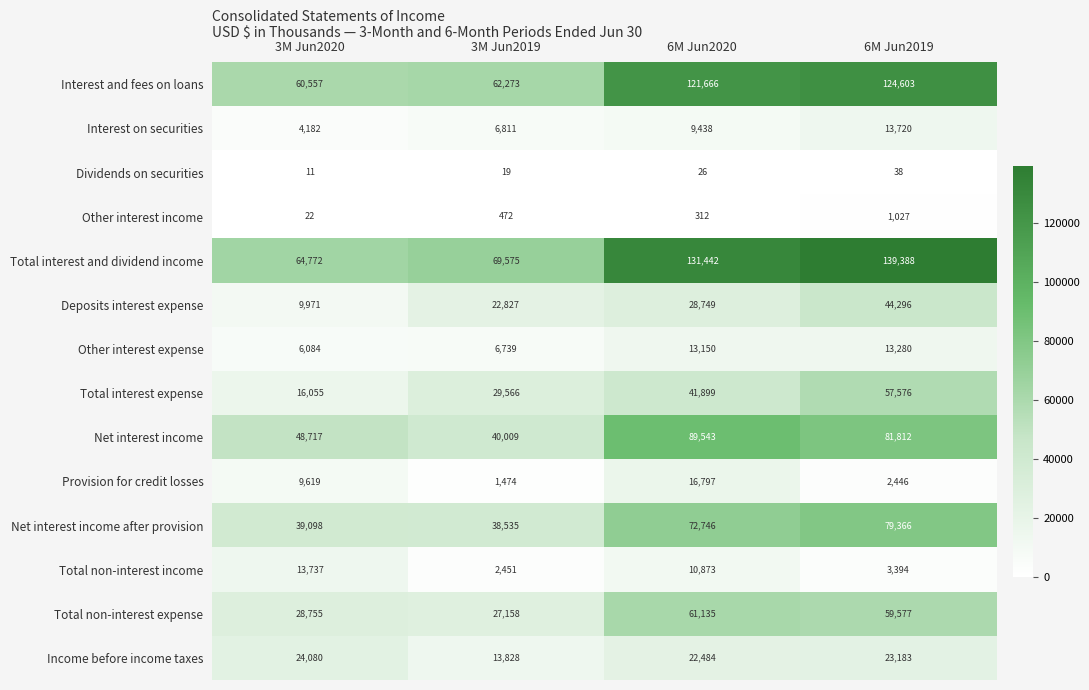

At which label is Other interest income closest to 524?

3M Jun2019